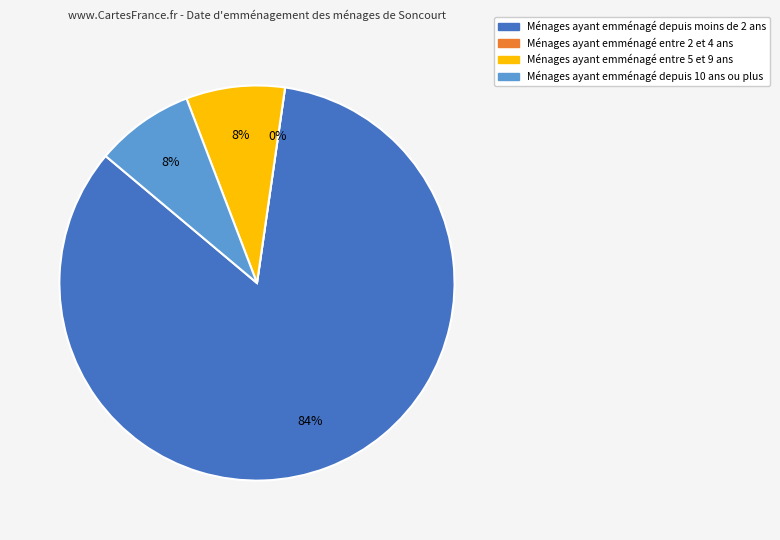

The 6 slice represents 5% of the pie. True or false?

False